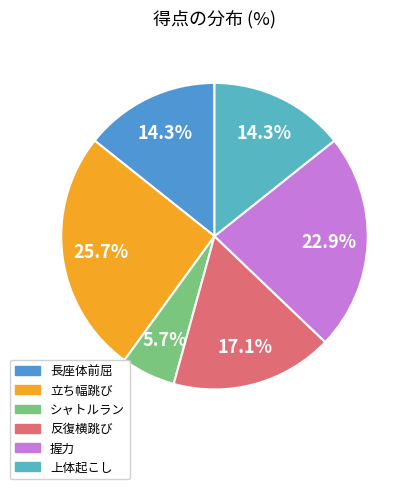

Is it true that シャトルラン is 17% of the pie?

False